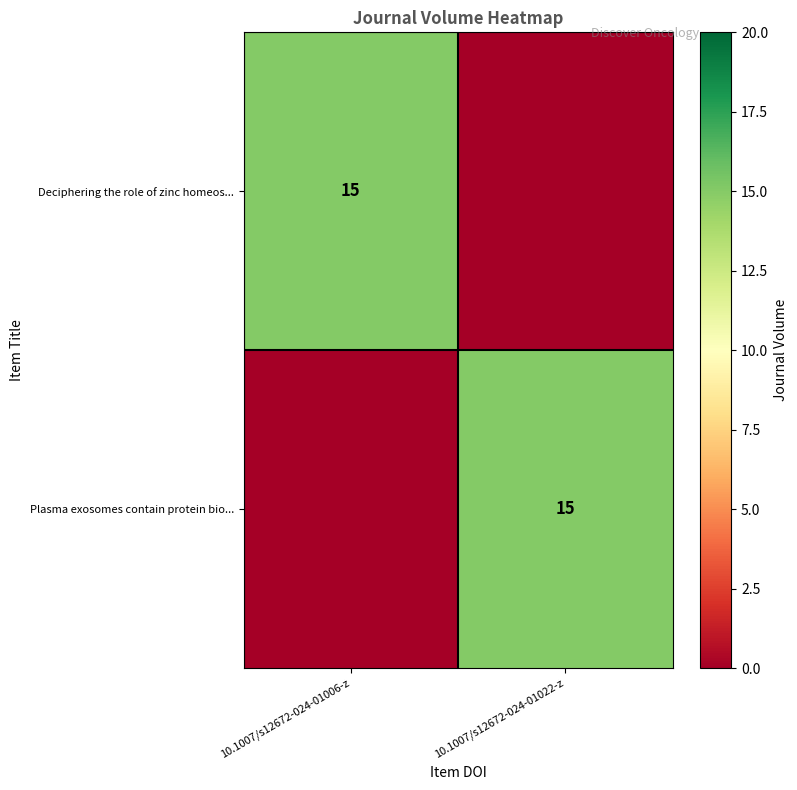

Is it true that Plasma exosomes contain protein bio... equals 7 at 10.1007/s12672-024-01022-z?

False